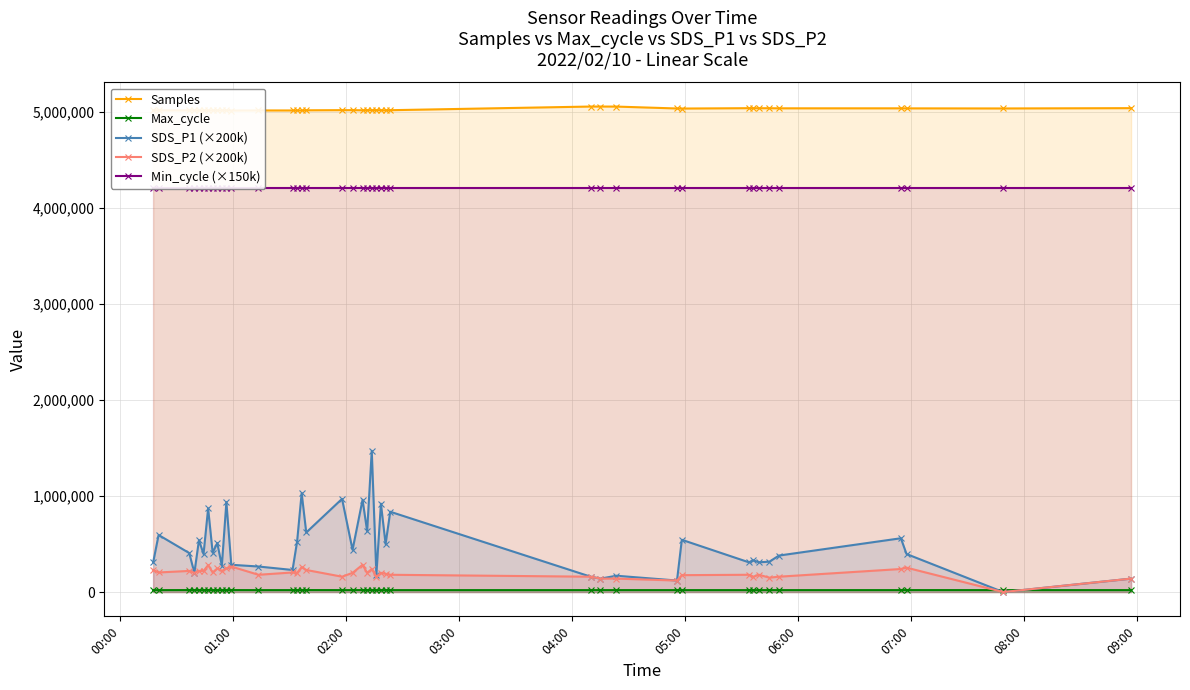

What is the difference between the second highest and minimum values in the Max_cycle series?

525.0